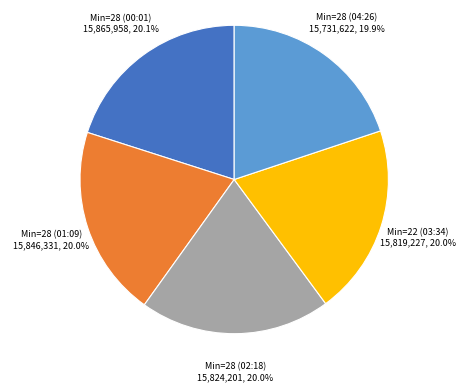

What portion of the pie excludes Min=28 (04:26)?

80.1%